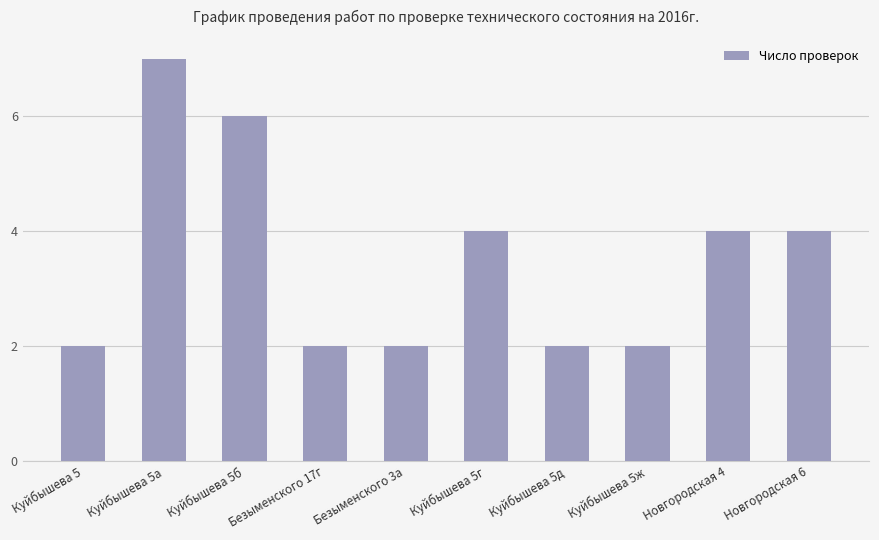

What is the approximate value at Куйбышева 5а?

7